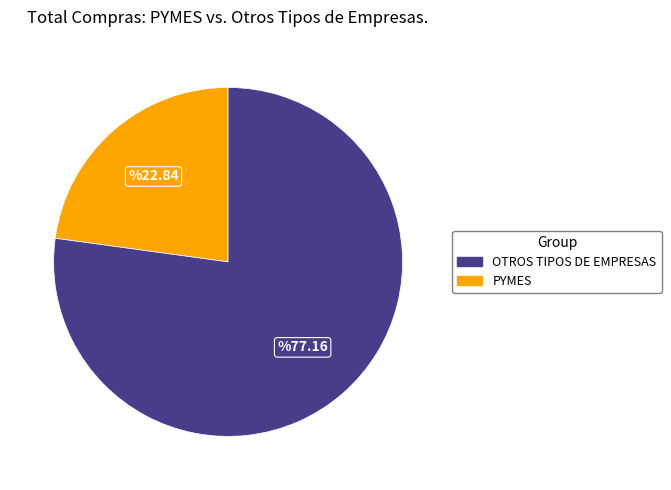

Does any single category account for the majority?

Yes